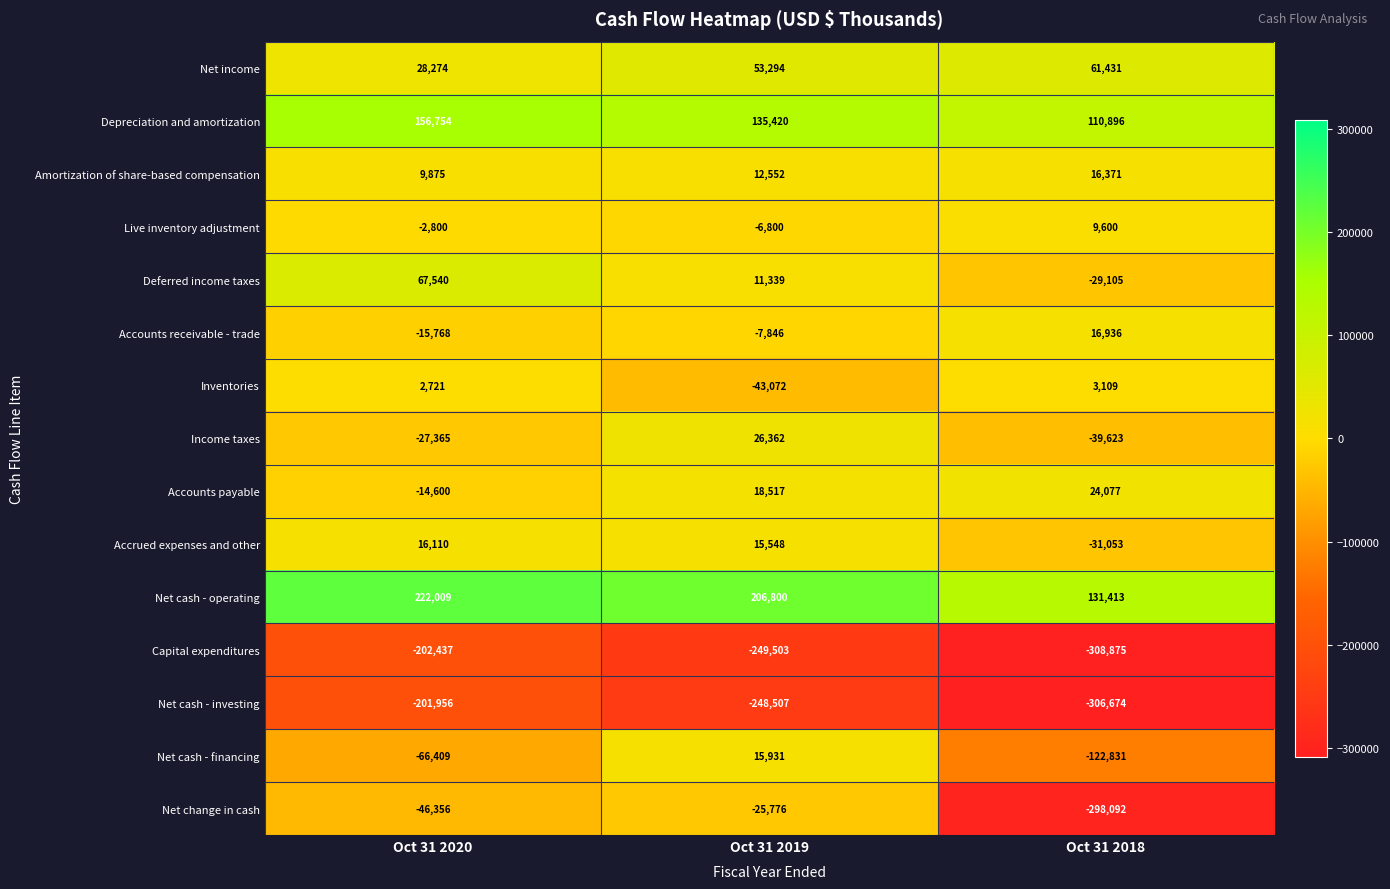

Between Oct 31 2020 and Oct 31 2018, which series saw the biggest shift?

Net change in cash